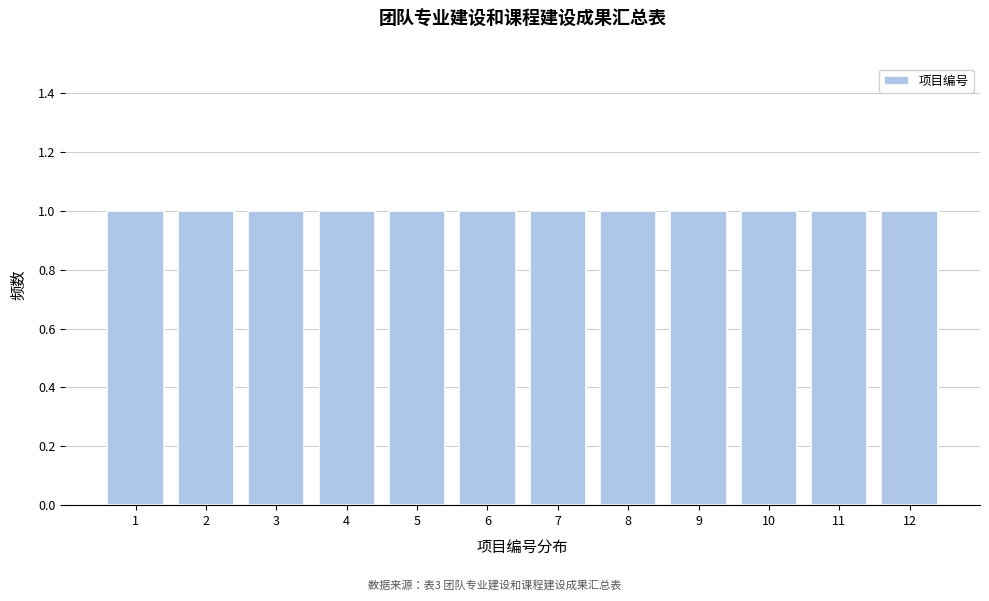

Reading left to right, list every bar in this chart as the range it spans on the x-axis followed by its height. The values are not printed on the chart, so give them approximately, as read against the axis.

0.5 to 1.5: 1
1.5 to 2.5: 1
2.5 to 3.5: 1
3.5 to 4.5: 1
4.5 to 5.5: 1
5.5 to 6.5: 1
6.5 to 7.5: 1
7.5 to 8.5: 1
8.5 to 9.5: 1
9.5 to 10.5: 1
10.5 to 11.5: 1
11.5 to 12.5: 1